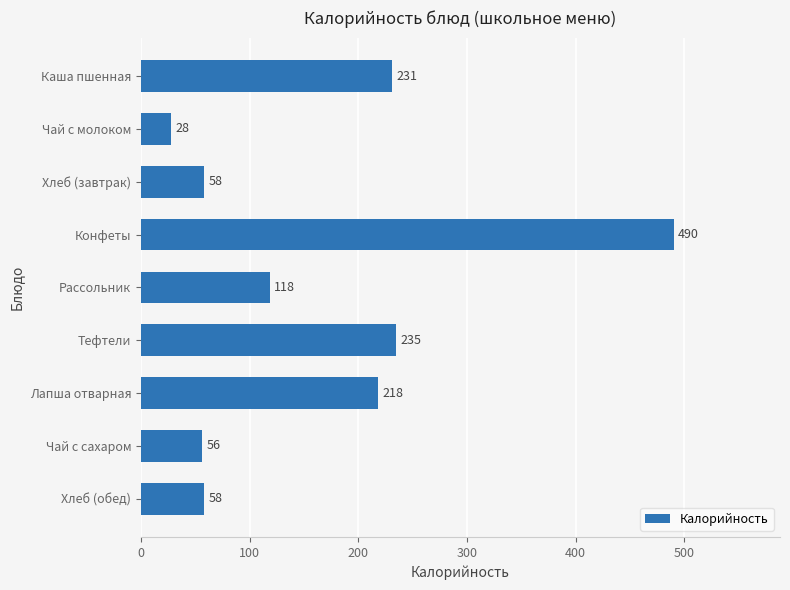

What is the minimum value shown in the chart?

28.0